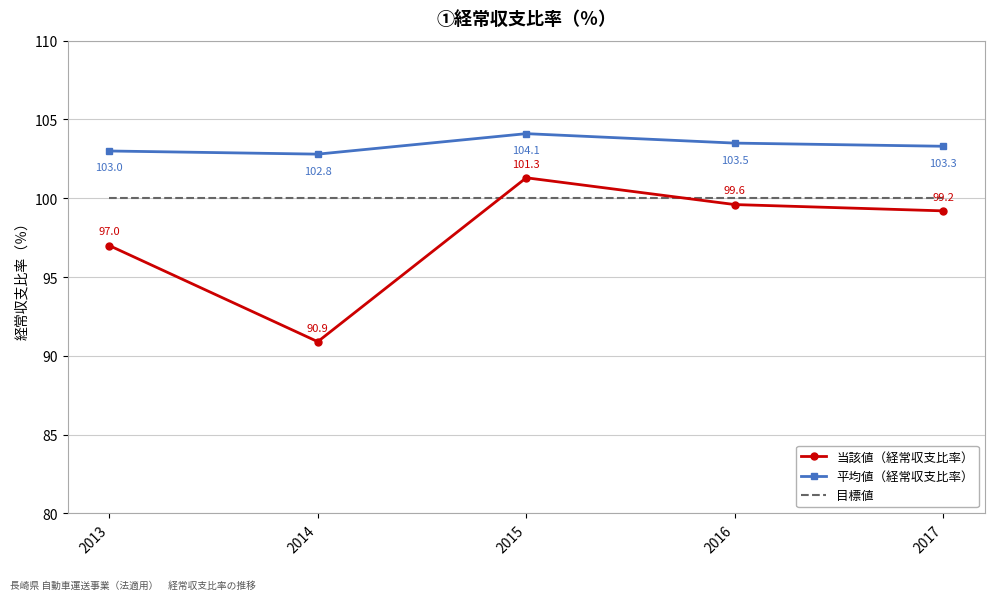

The 当該値（経常収支比率） series shows 99.2 at 2017. True or false?

True